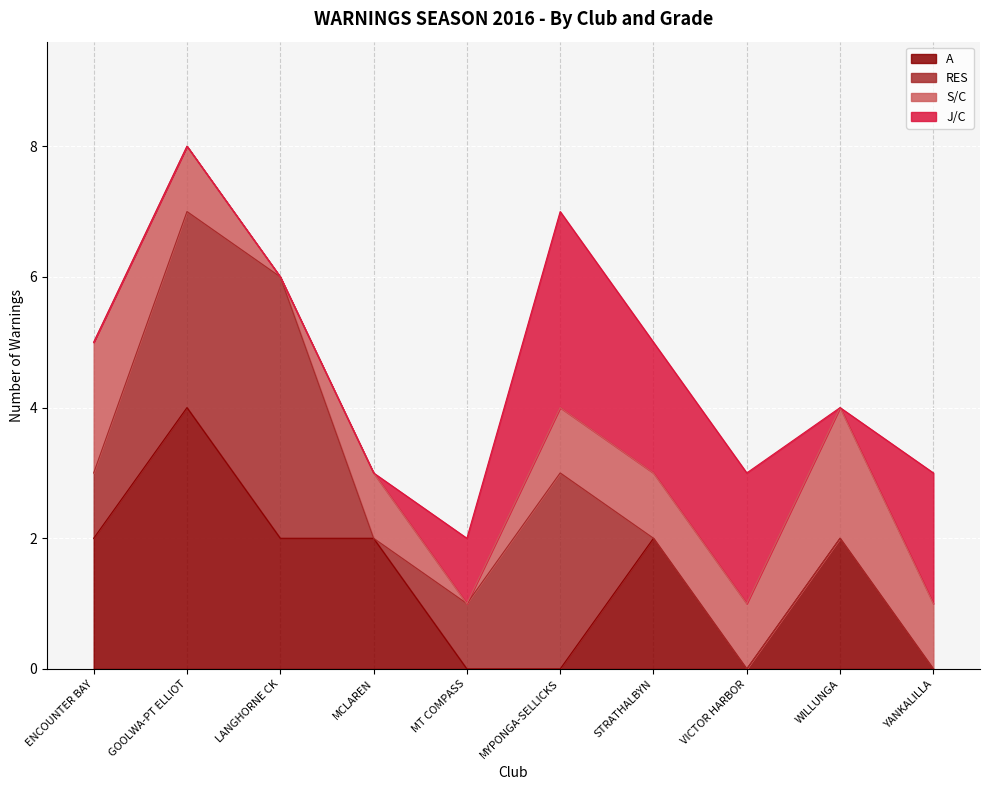

Reading left to right, extract all data points from this chart.

A: ENCOUNTER BAY=2	GOOLWA-PT ELLIOT=4	LANGHORNE CK=2	MCLAREN=2	MT COMPASS=0	MYPONGA-SELLICKS=0	STRATHALBYN=2	VICTOR HARBOR=0	WILLUNGA=2	YANKALILLA=0
RES: ENCOUNTER BAY=1	GOOLWA-PT ELLIOT=3	LANGHORNE CK=4	MCLAREN=0	MT COMPASS=1	MYPONGA-SELLICKS=3	STRATHALBYN=0	VICTOR HARBOR=0	WILLUNGA=0	YANKALILLA=0
S/C: ENCOUNTER BAY=2	GOOLWA-PT ELLIOT=1	LANGHORNE CK=0	MCLAREN=1	MT COMPASS=0	MYPONGA-SELLICKS=1	STRATHALBYN=1	VICTOR HARBOR=1	WILLUNGA=2	YANKALILLA=1
J/C: ENCOUNTER BAY=0	GOOLWA-PT ELLIOT=0	LANGHORNE CK=0	MCLAREN=0	MT COMPASS=1	MYPONGA-SELLICKS=3	STRATHALBYN=2	VICTOR HARBOR=2	WILLUNGA=0	YANKALILLA=2